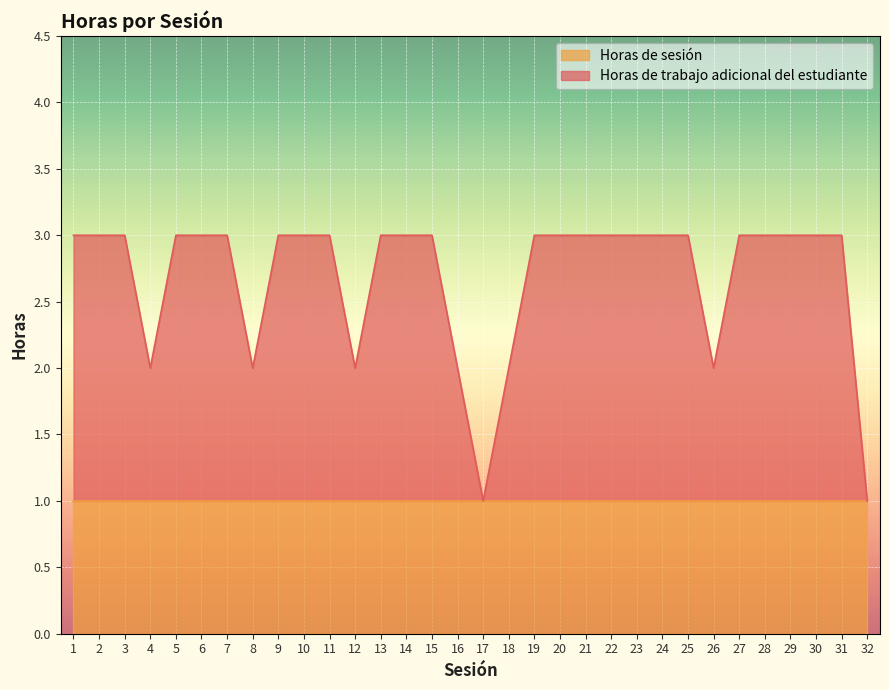

How many interior local valleys (lower than both neighbors) does the data have?

5